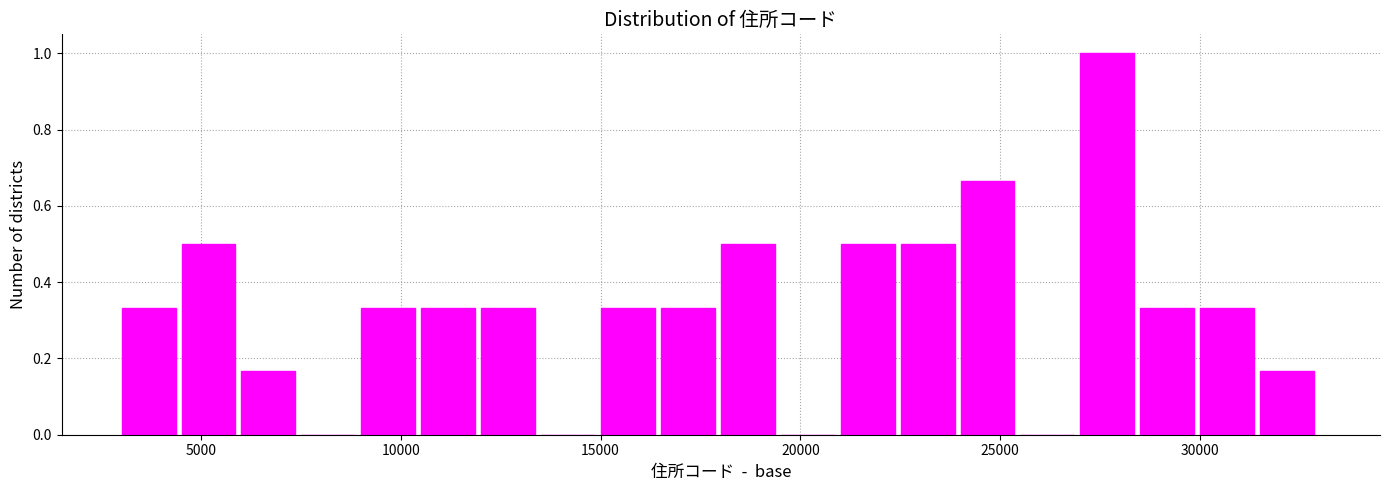

Read against the x-axis, roughly where is the centre of the tallest bar?

27500